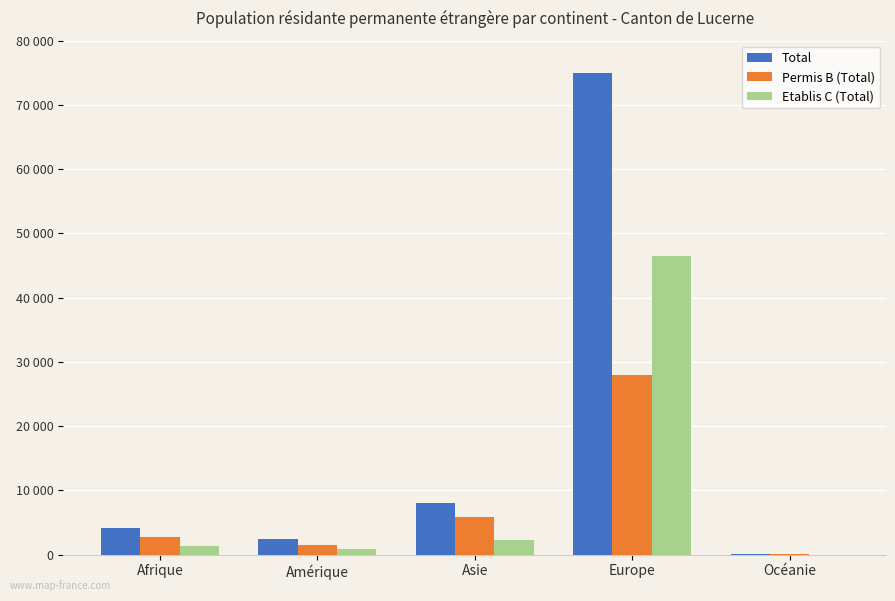

Which series has the largest total across all categories?

Total